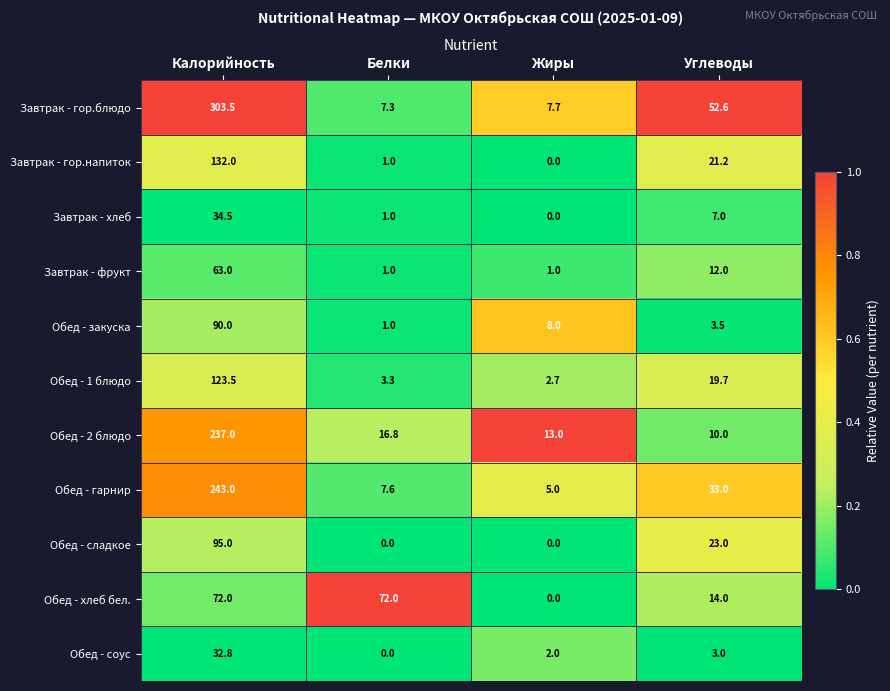

At which category is the sum across all series the highest?

Калорийность